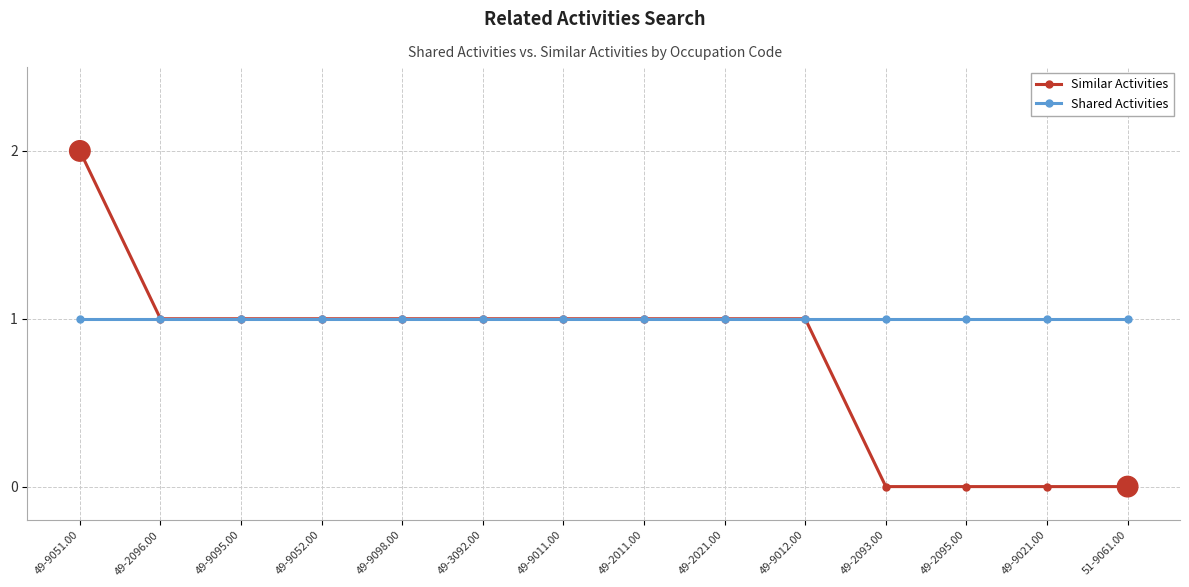

Which series has the largest range (max minus min)?

Similar Activities